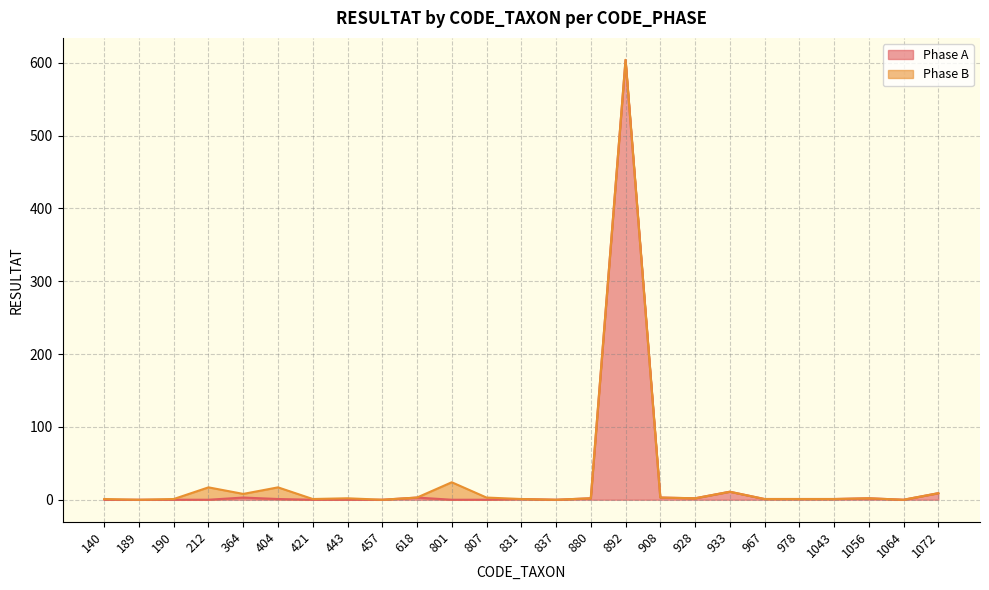

Reading right to left, extract all data points from this chart.

9	0	2	1	1	1	11	2	3	604	2	0	1	0	0	3	0	0	0	1	3	0	0	0	0